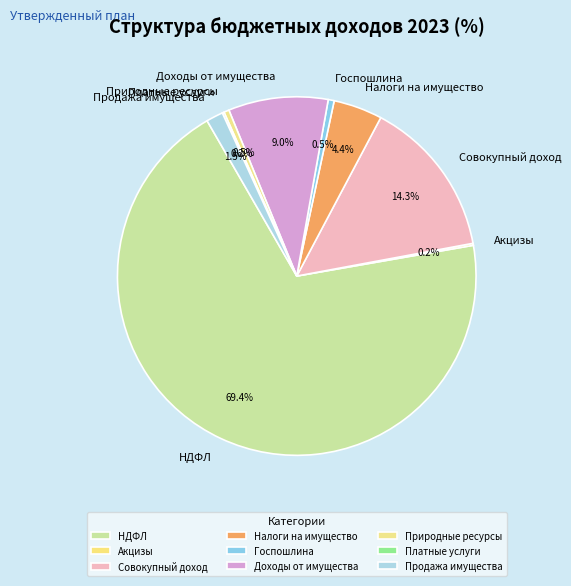

Between Продажа имущества and Совокупный доход, which is larger?

Совокупный доход